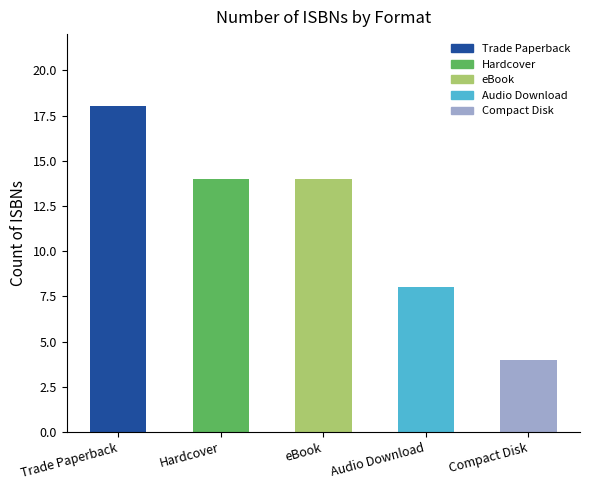

The value at Compact Disk is 2. True or false?

False